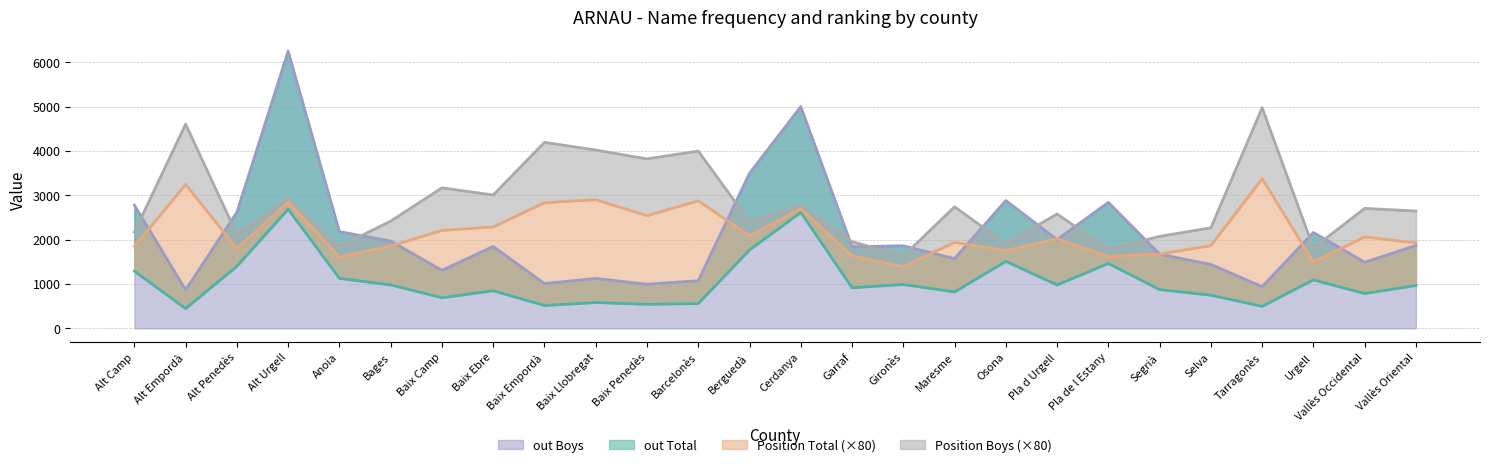

What is the greatest value displayed?

6250